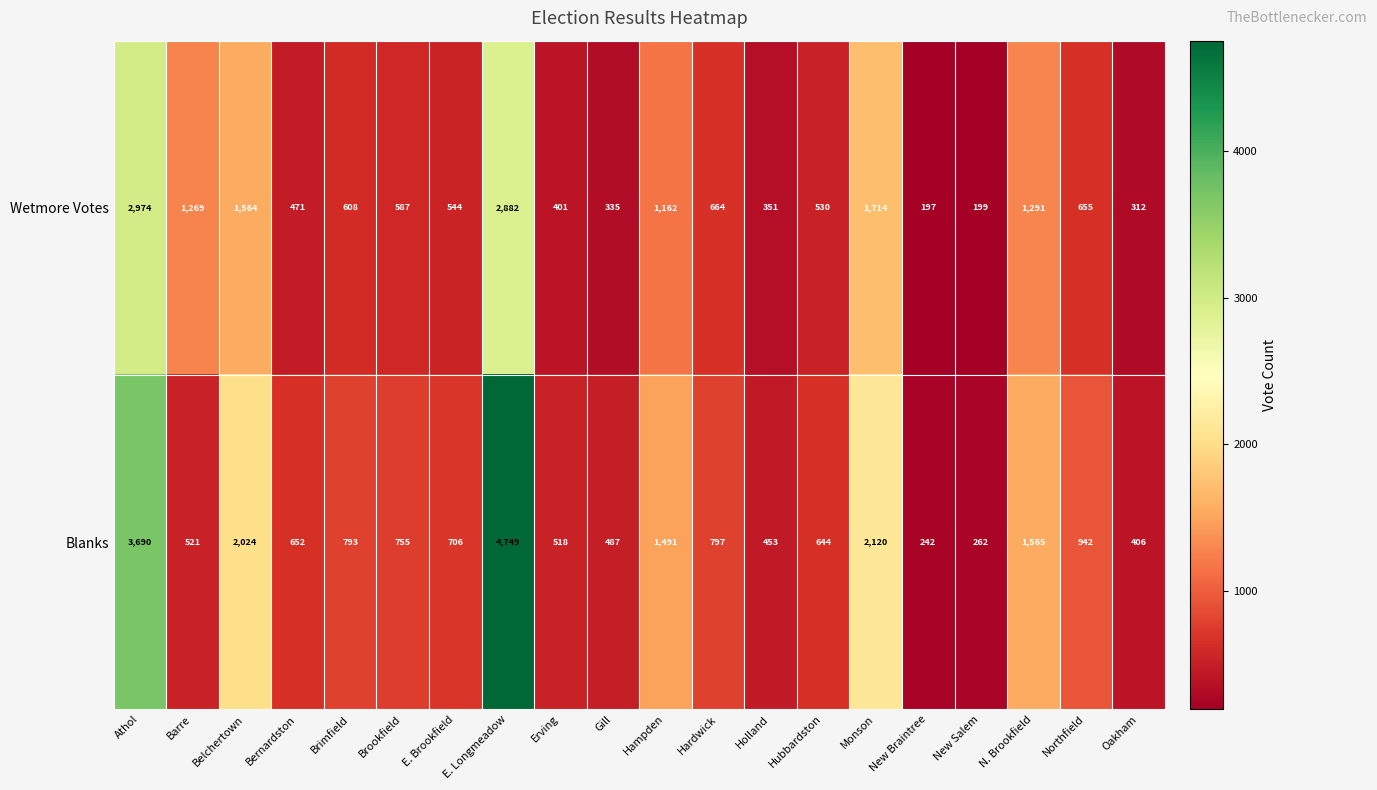

Count the number of data series in this chart.

2